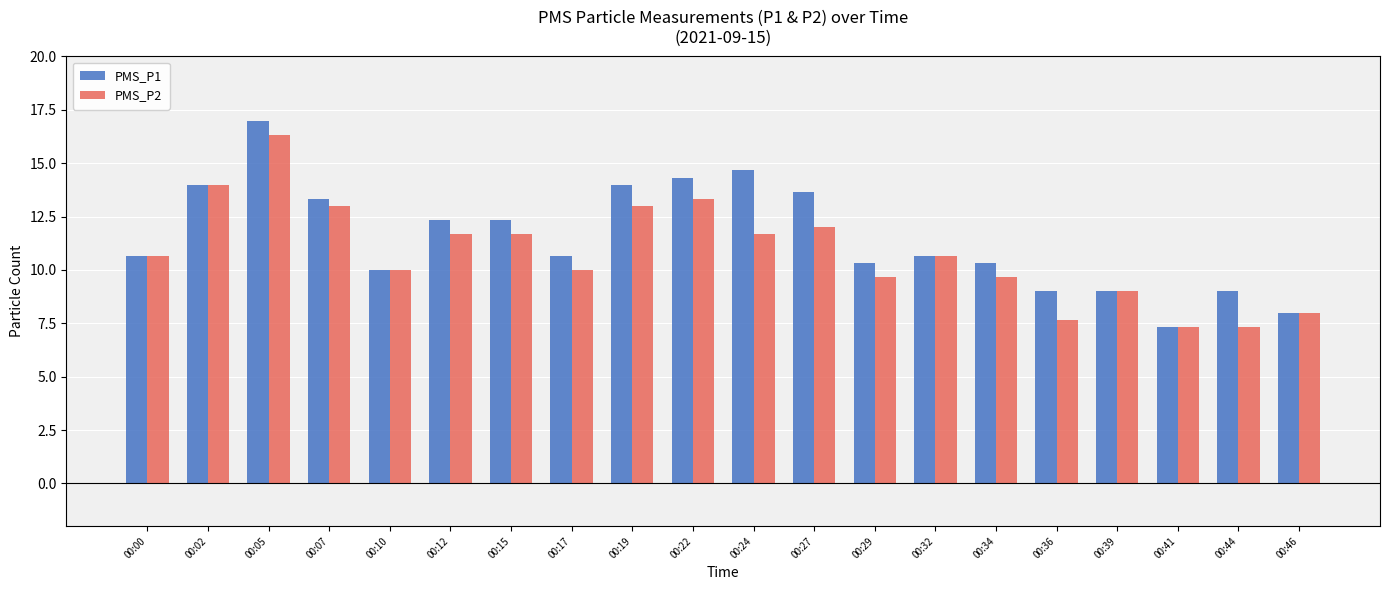

Which category has the highest value across all series?

00:05